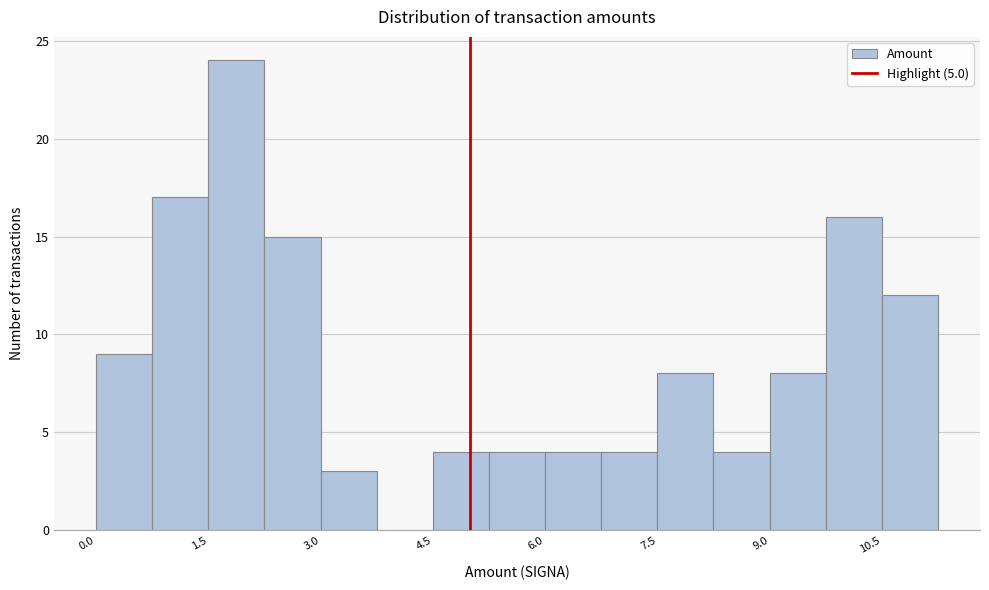

Around what value on the x-axis is the tallest bar? Give the approximate position of its centre, as read against the axis.

1.8